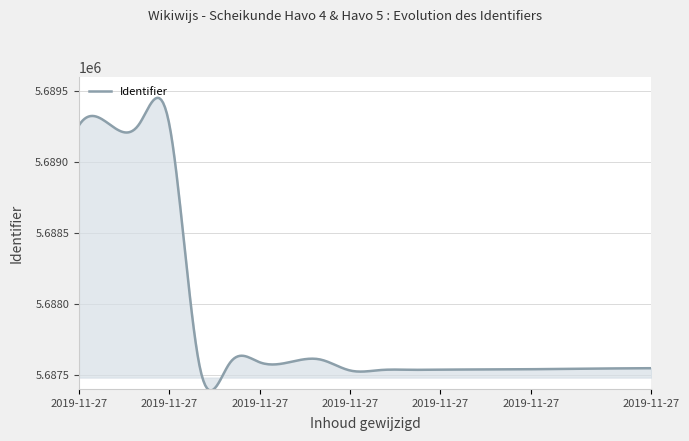

What is the difference between the maximum and minimum values?

2062.6